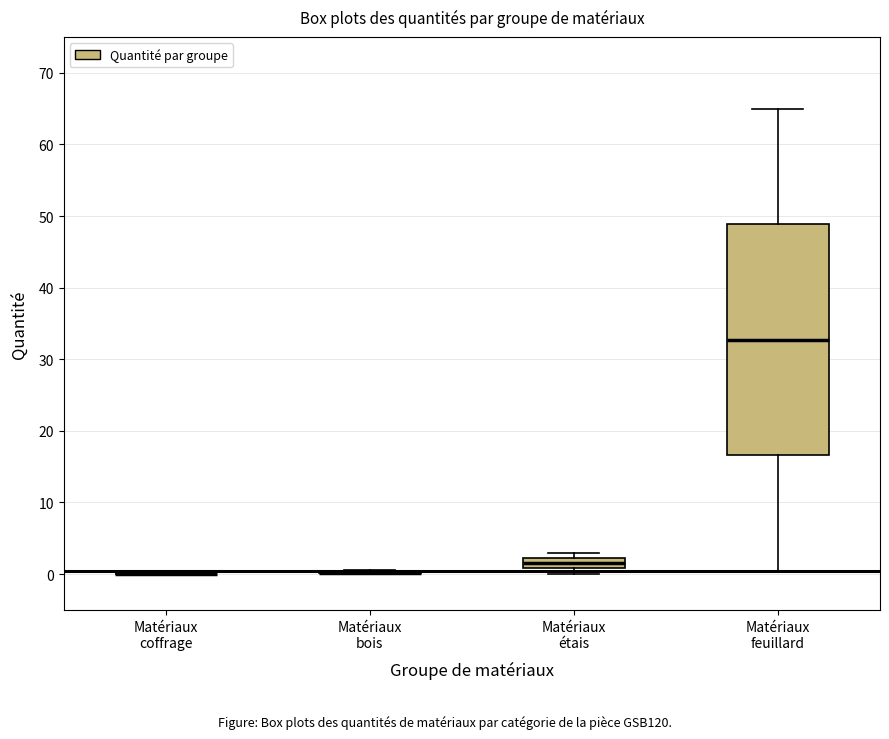

Where does the median line of the box for Matériaux feuillard sit on the y-axis? The values are not printed on the chart, so give them approximately, as read against the axis.

33